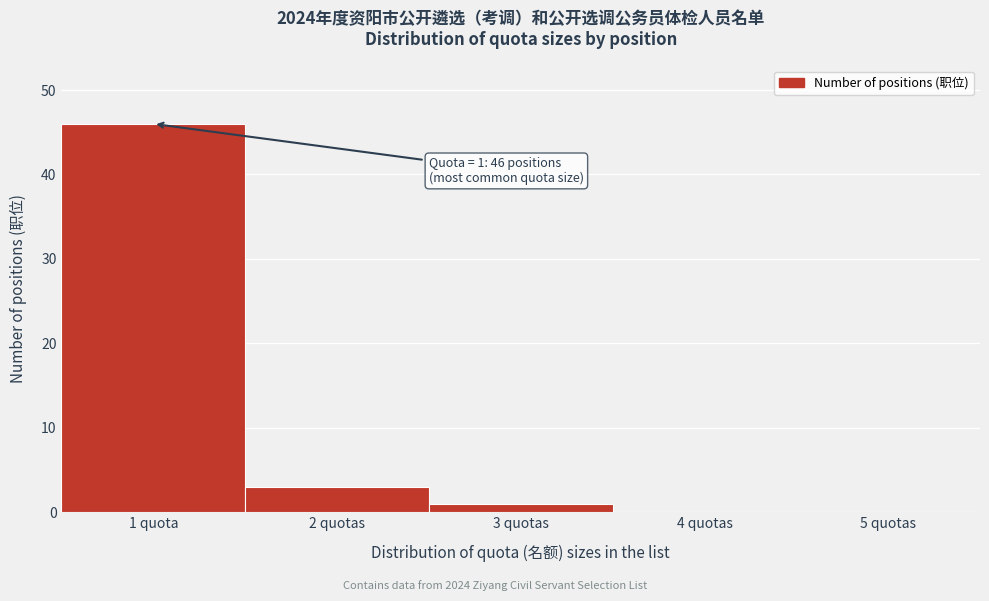

Reading left to right, what are all the values shown in this chart?

1 quota=46	2 quotas=3	3 quotas=1	4 quotas=0	5 quotas=0